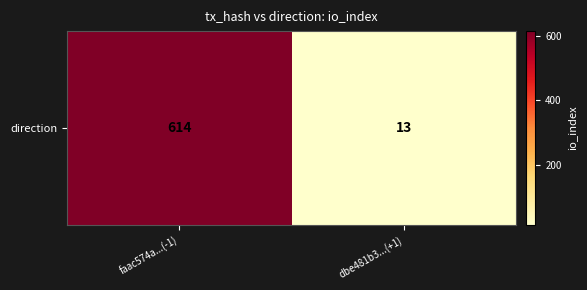

What is the sum of all values?

627